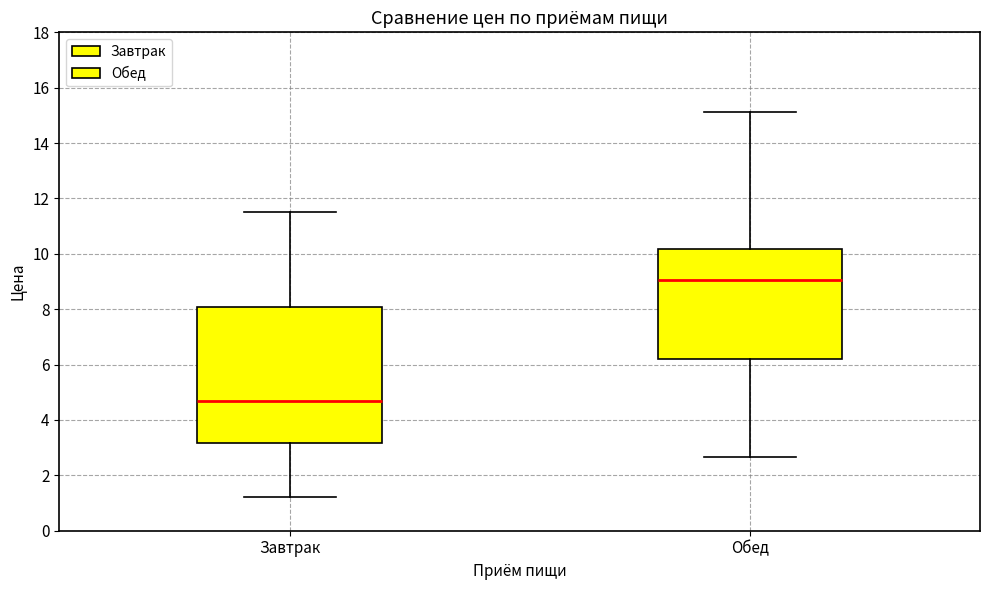

Reading left to right, read every box against the y-axis: the position of its median line, the range the box covers, and the ends of its whiskers. The values are not printed on the chart, so give them approximately, as read against the axis.

Завтрак: median 4.6, box 3.2 to 8.0, whiskers 1.2 to 11.6
Обед: median 9.0, box 6.2 to 10.2, whiskers 2.6 to 15.2